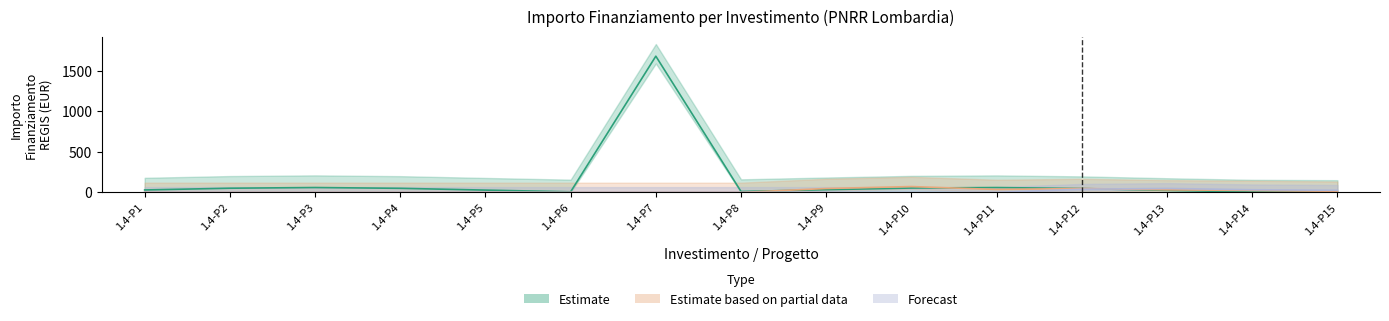

True or false: Forecast has more than 2 interior local peaks.

False